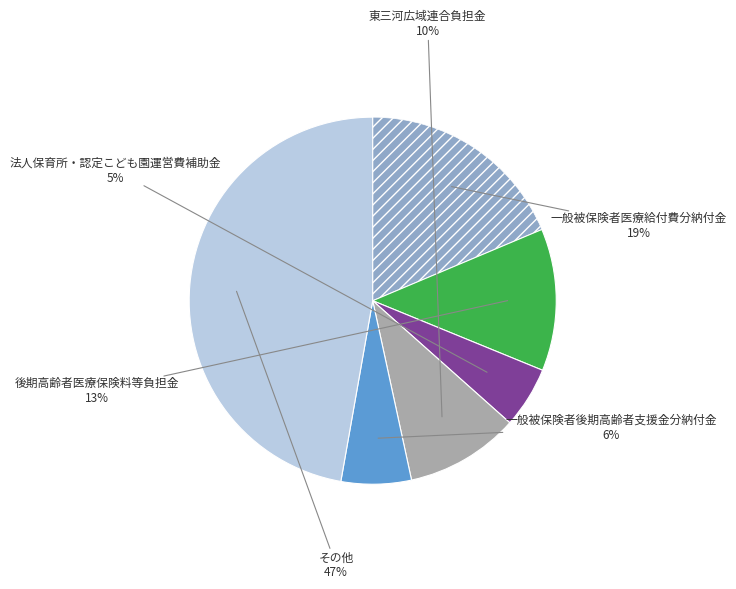

How many slices are in this pie chart?

6